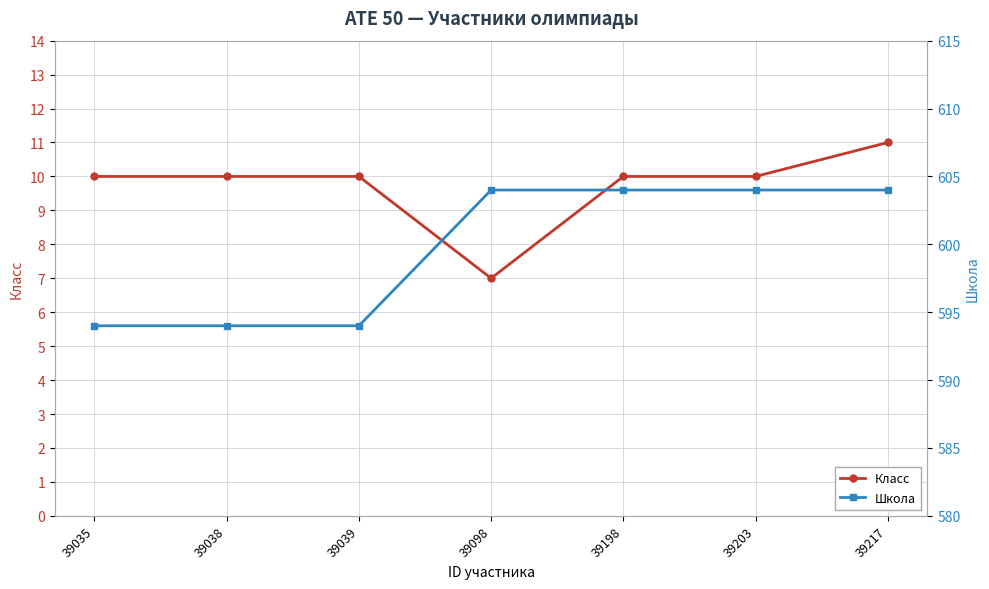

The value of Класс at 39217 is 11. True or false?

True